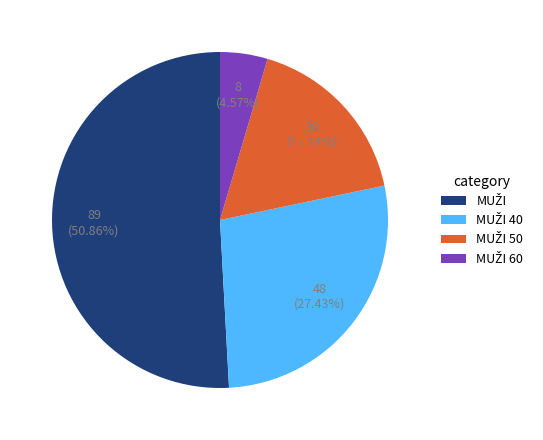

Is there any slice that represents more than half of the pie?

Yes